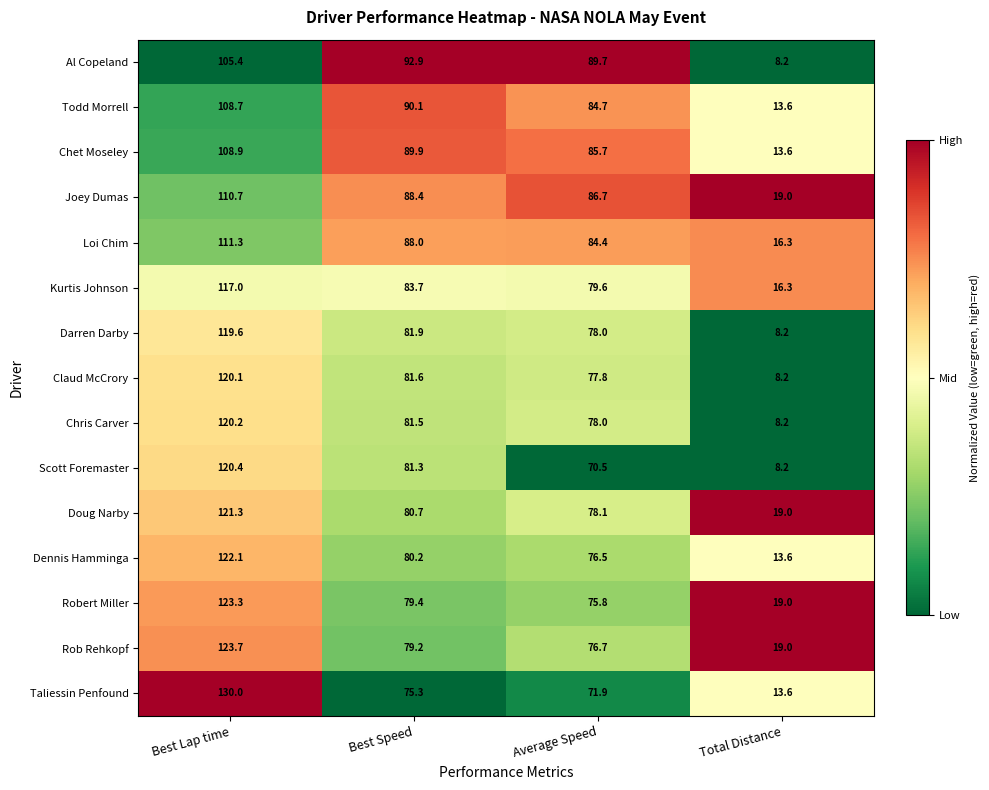

Which series has the largest total across all categories?

Joey Dumas